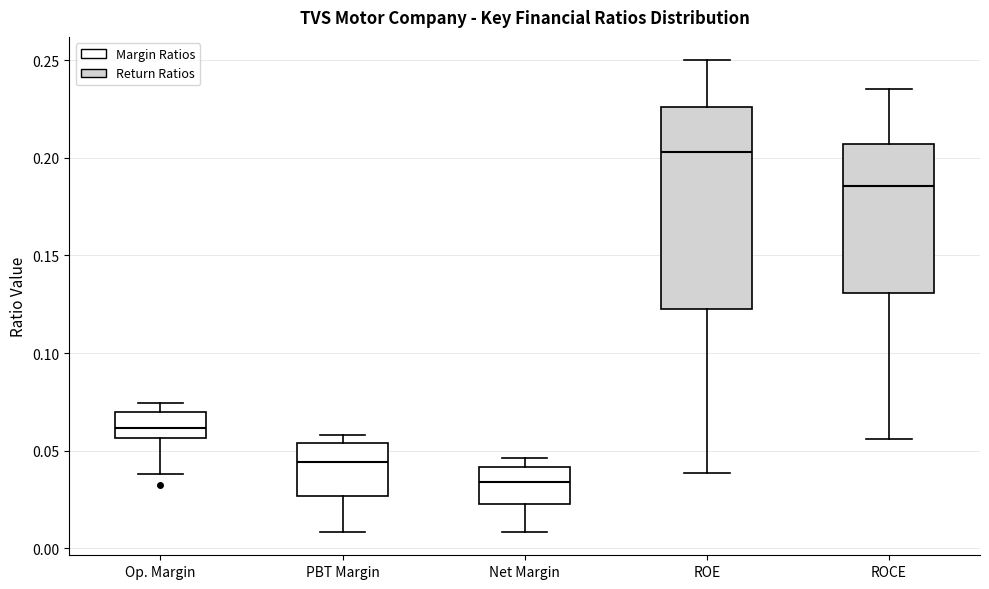

Reading left to right, read every box against the y-axis: the position of its median line, the range the box covers, and the ends of its whiskers. The values are not printed on the chart, so give them approximately, as read against the axis.

Op. Margin: median 0.060, box 0.055 to 0.070, whiskers 0.040 to 0.075
PBT Margin: median 0.045, box 0.025 to 0.055, whiskers 0.010 to 0.060
Net Margin: median 0.035, box 0.025 to 0.040, whiskers 0.010 to 0.045
ROE: median 0.205, box 0.120 to 0.225, whiskers 0.040 to 0.250
ROCE: median 0.185, box 0.130 to 0.205, whiskers 0.055 to 0.235